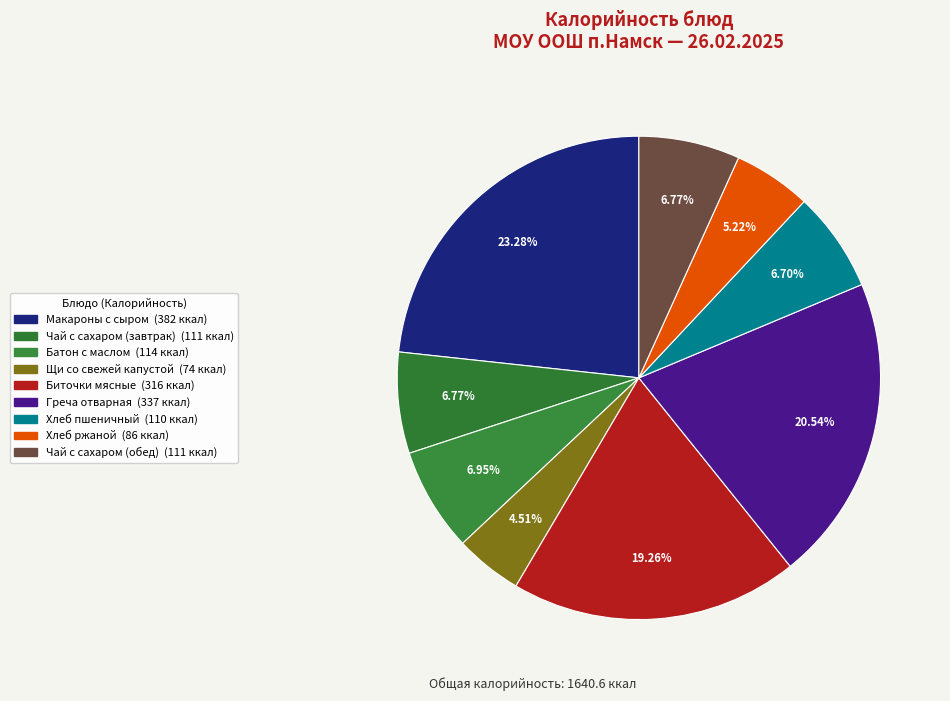

True or false: Макароны с сыром accounts for 23% of the total.

True